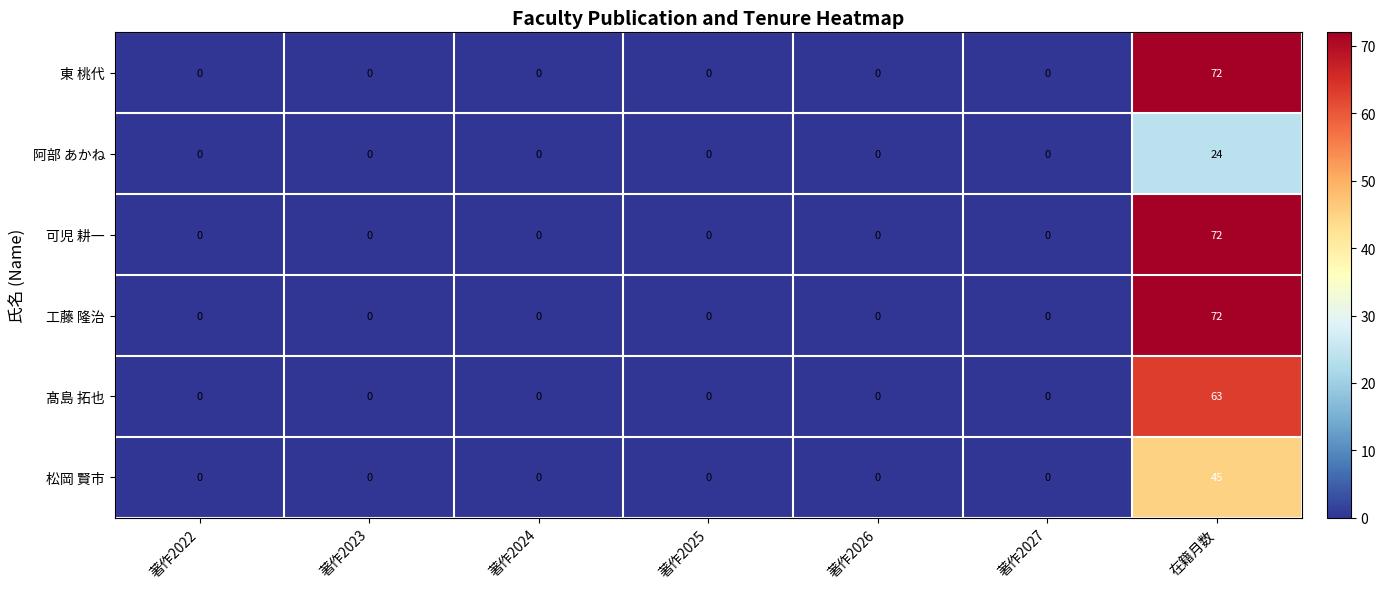

What is the greatest value displayed?

72